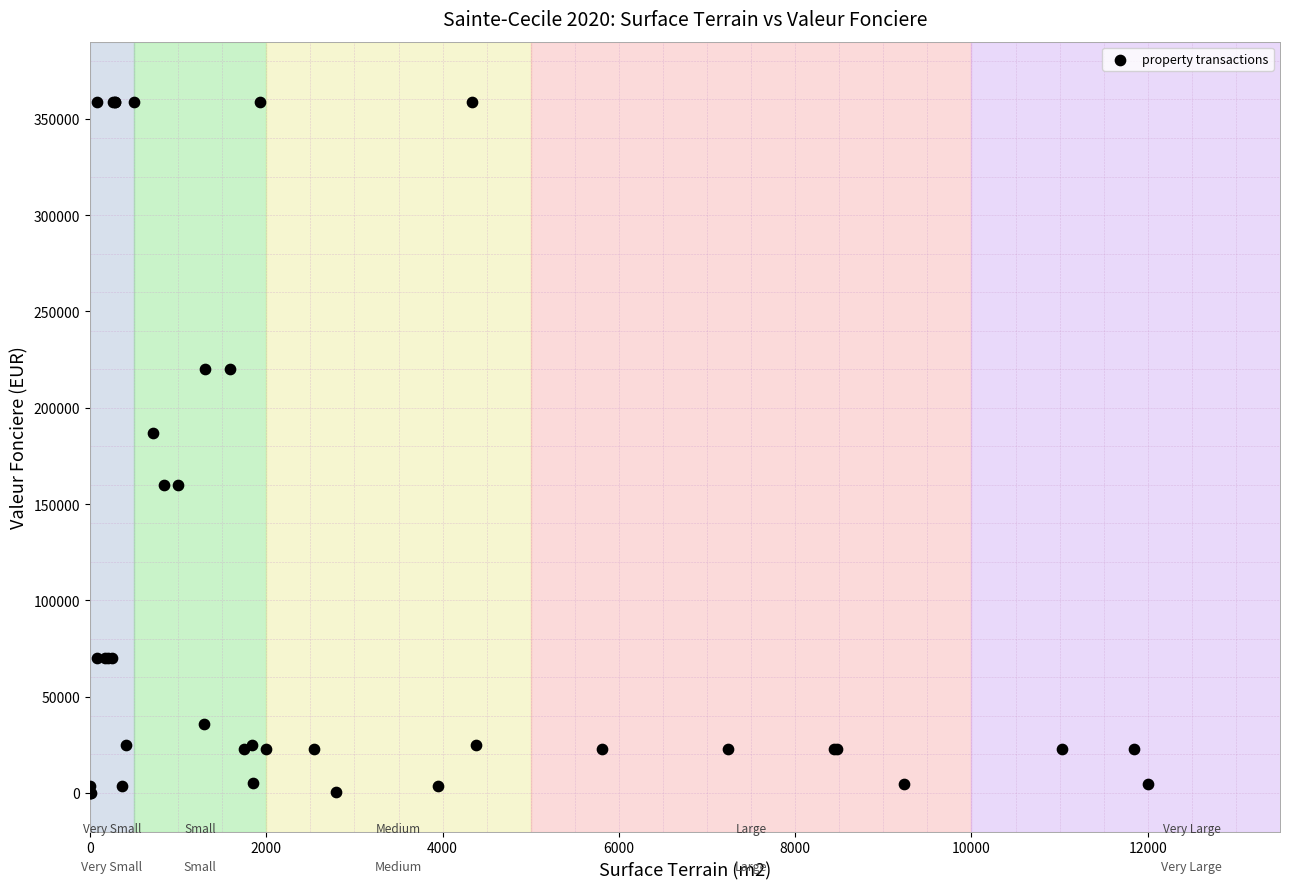

What Y value in the scatter plot is closest to 179418?

186675